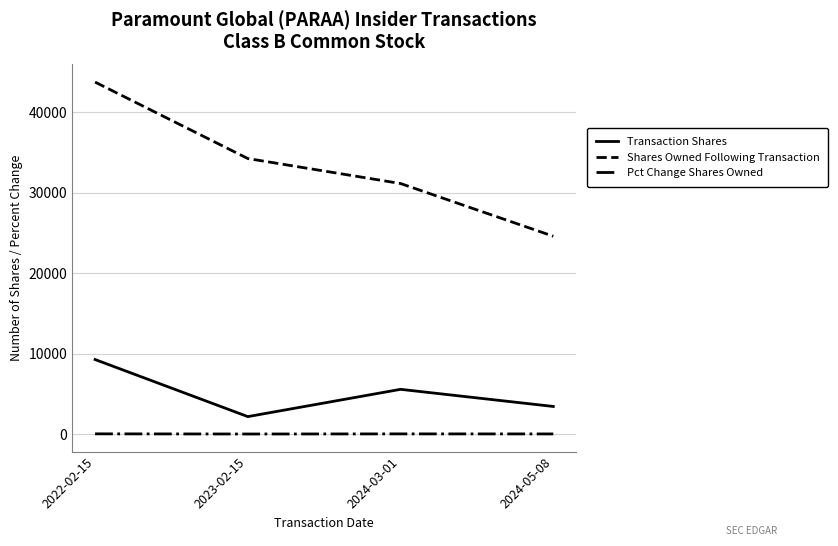

At 2023-02-15, list the series in order from smallest to largest.

Pct Change Shares Owned, Transaction Shares, Shares Owned Following Transaction